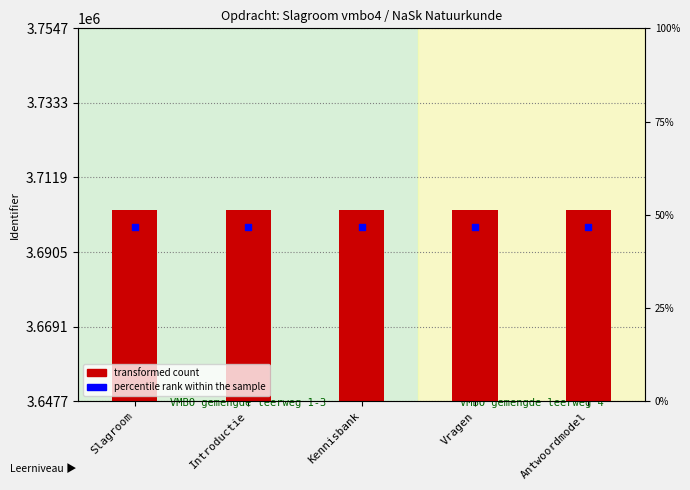

Approximately how many times larger is the value at Vragen compared to Introductie?

1.0